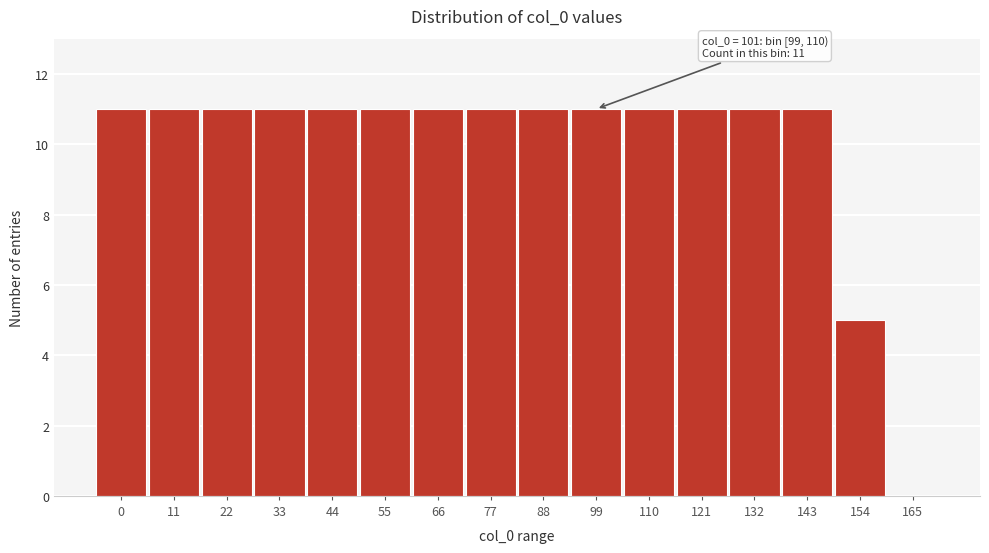

Reading left to right, extract all data points from this chart.

0=11	11=11	22=11	33=11	44=11	55=11	66=11	77=11	88=11	99=11	110=11	121=11	132=11	143=11	154=5	165=0